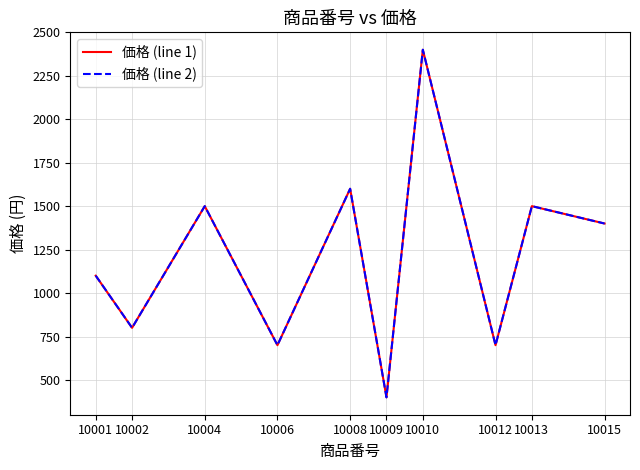

At which category does 価格 (line 2) reach its first local peak?

10004